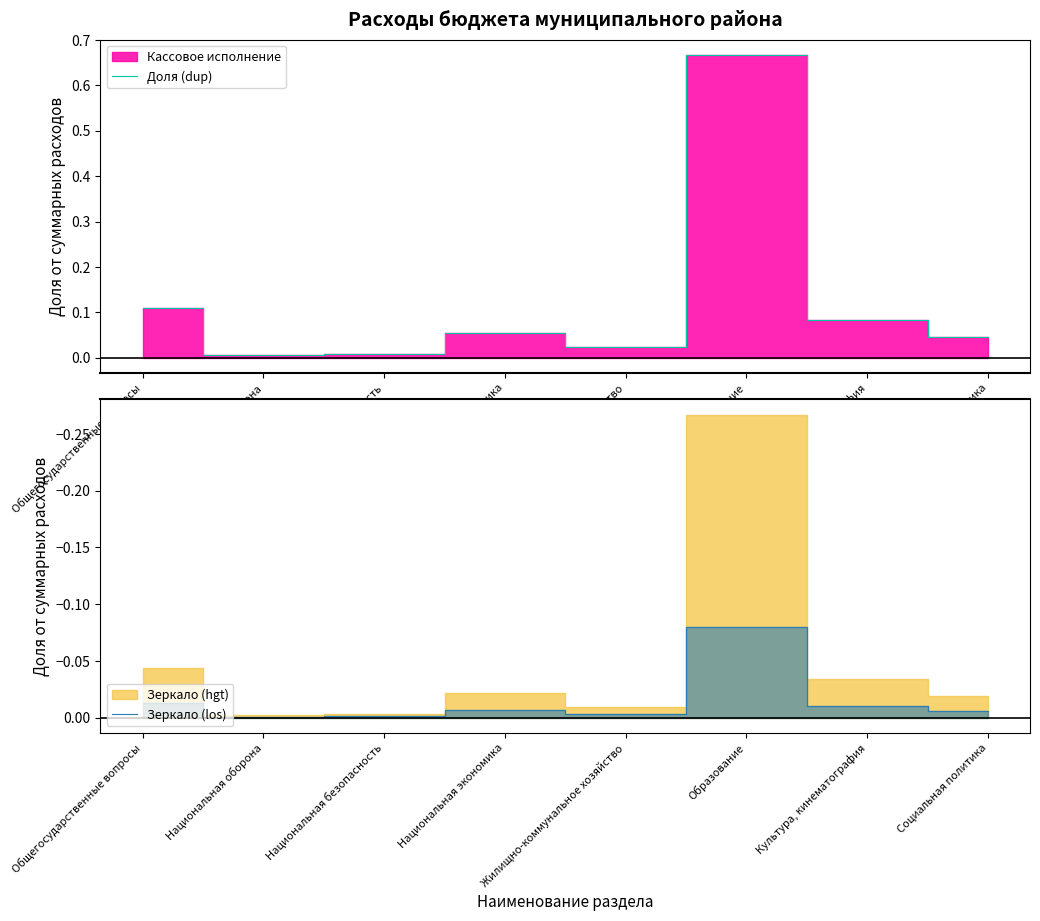

Which series has the largest range (max minus min)?

Доля (dup)